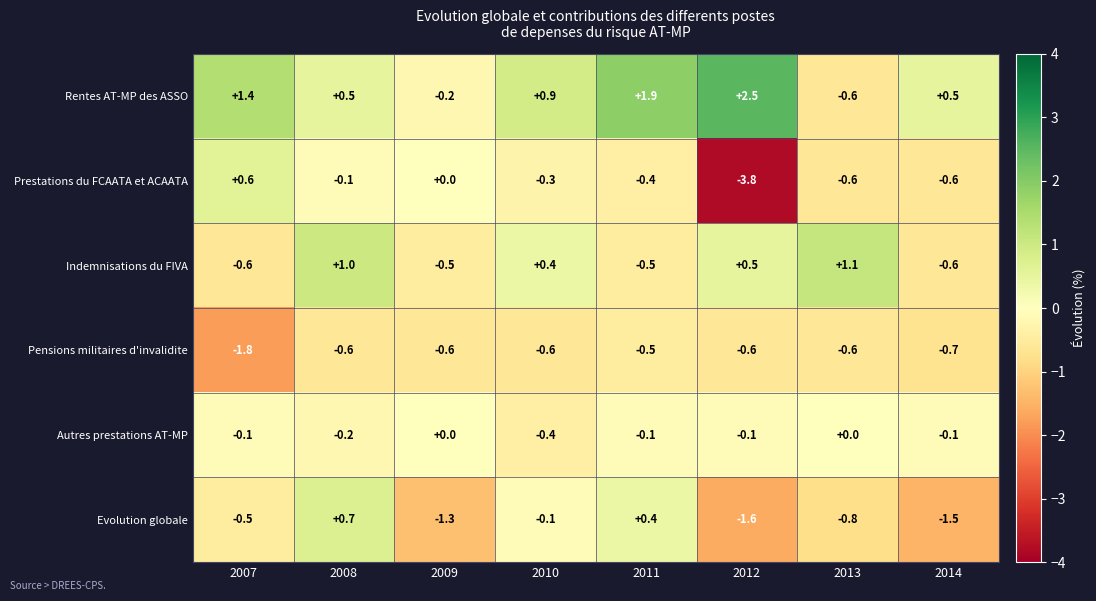

The Prestations du FCAATA et ACAATA series shows 0.8 at 2007. True or false?

False